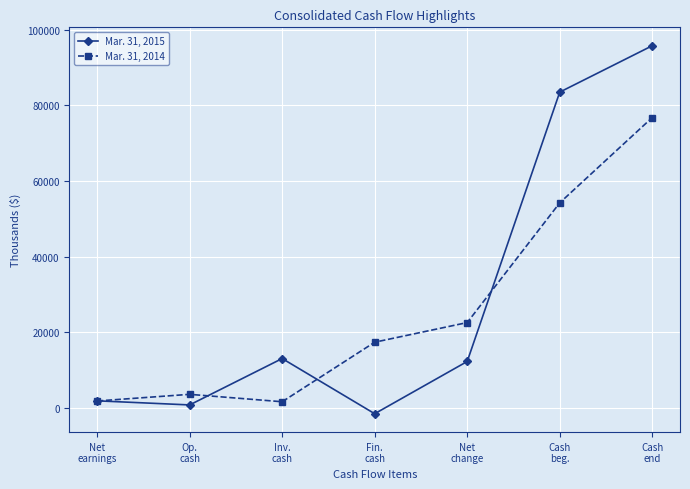

Rank the series by their maximum value, from highest to lowest.

Mar. 31, 2015, Mar. 31, 2014